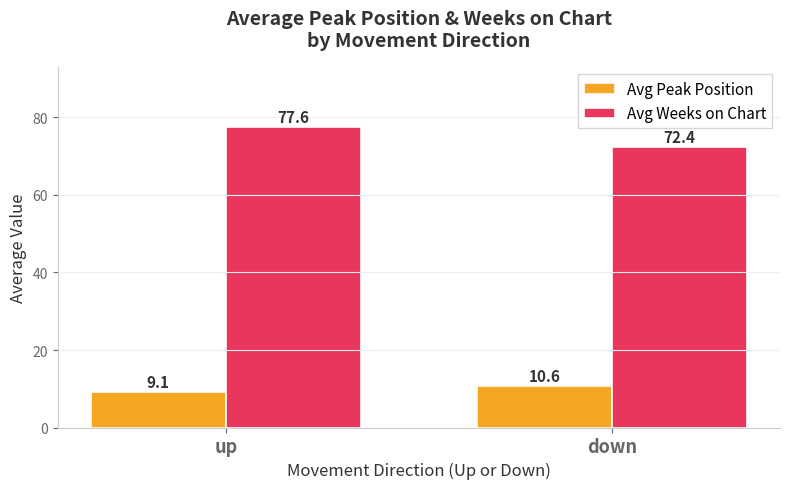

The value of Avg Weeks on Chart at down is 23.0. True or false?

False